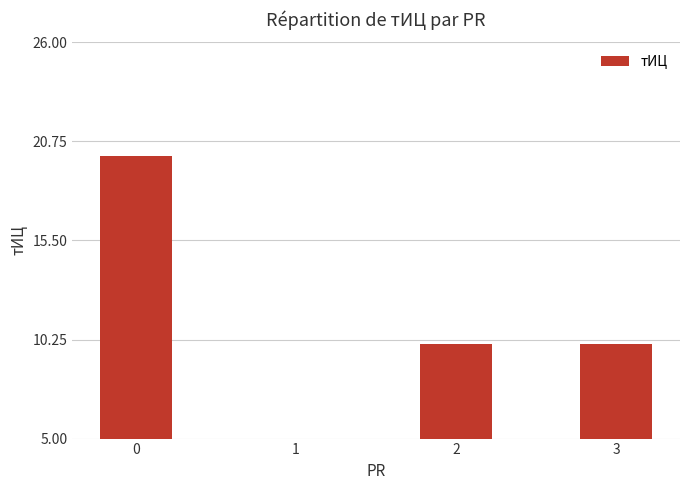

What is the change in value from 0 to 3?

-10